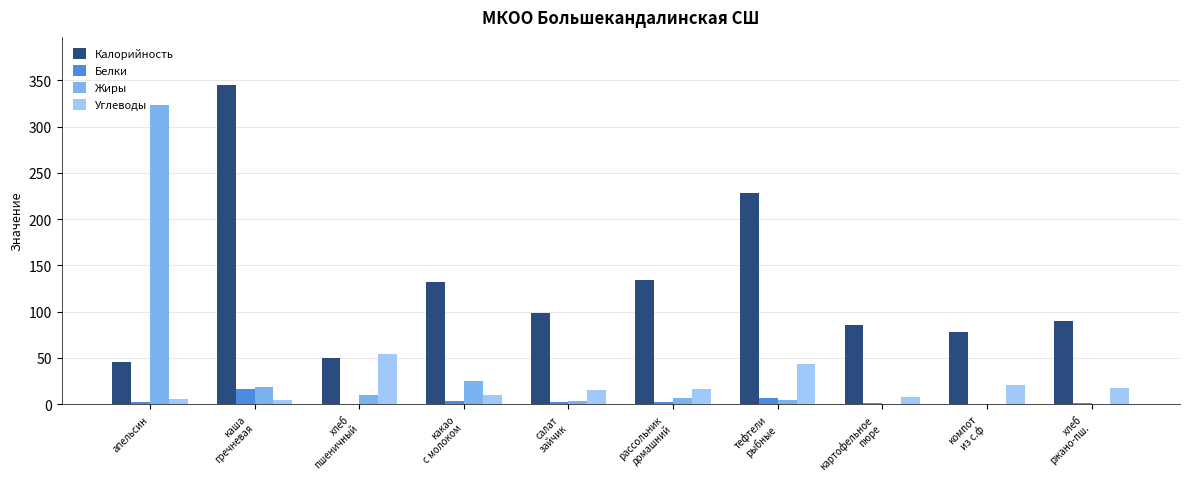

How many data points in Калорийность are above 98?

5